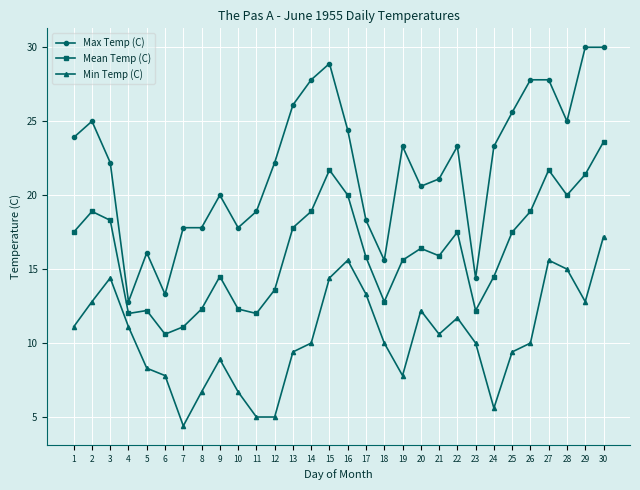

True or false: Max Temp (C) has more than 1 points higher than both neighbors.

True